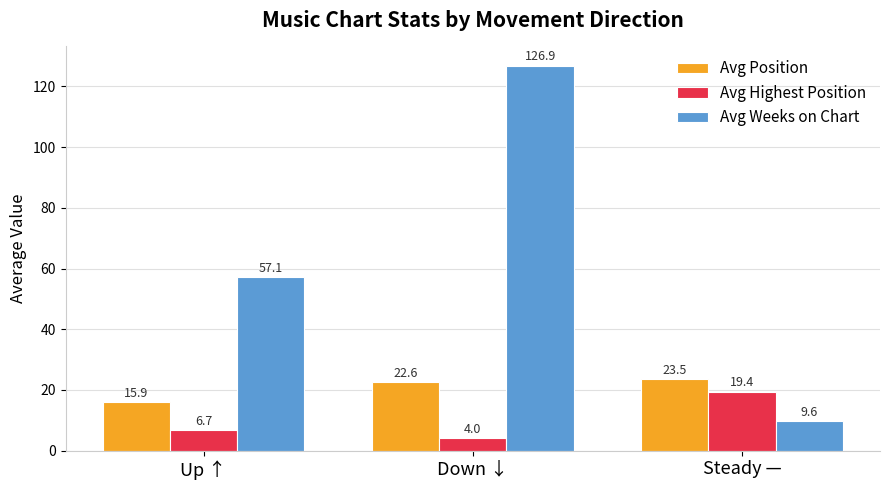

List the series in order of their peak value, lowest first.

Avg Highest Position, Avg Position, Avg Weeks on Chart